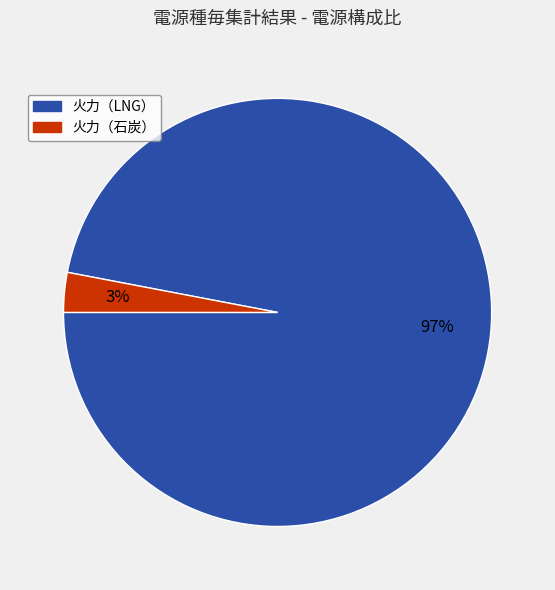

To the nearest percent, what is the difference between the largest and smallest slice percentages?

94%